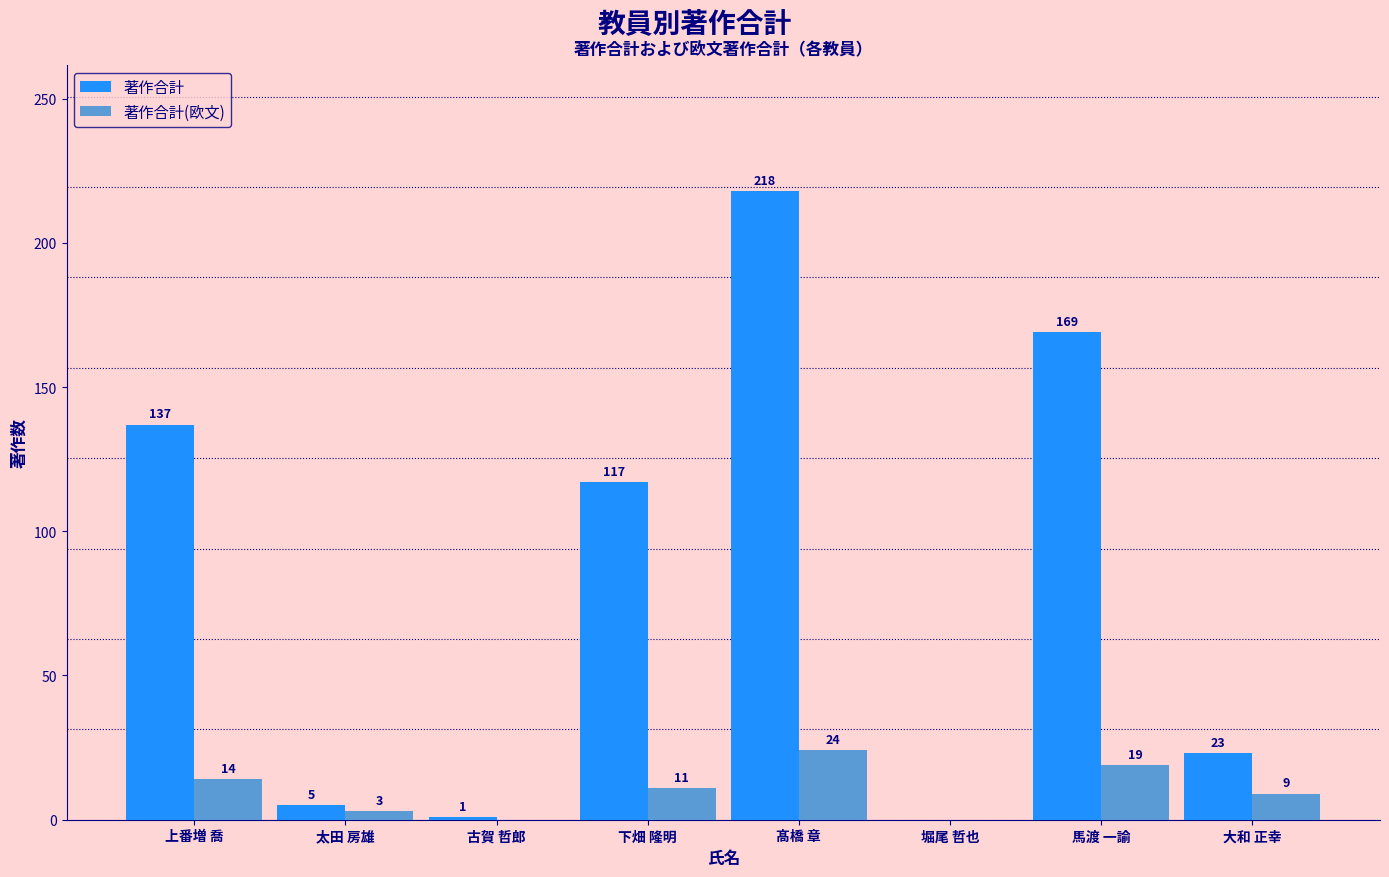

Are the bars horizontal?

No